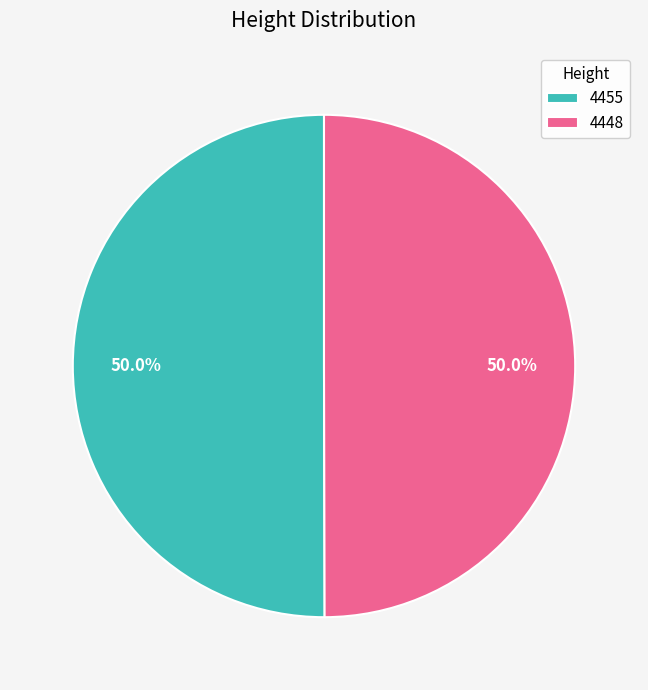

To the nearest percent, what portion does 4455 represent?

50%